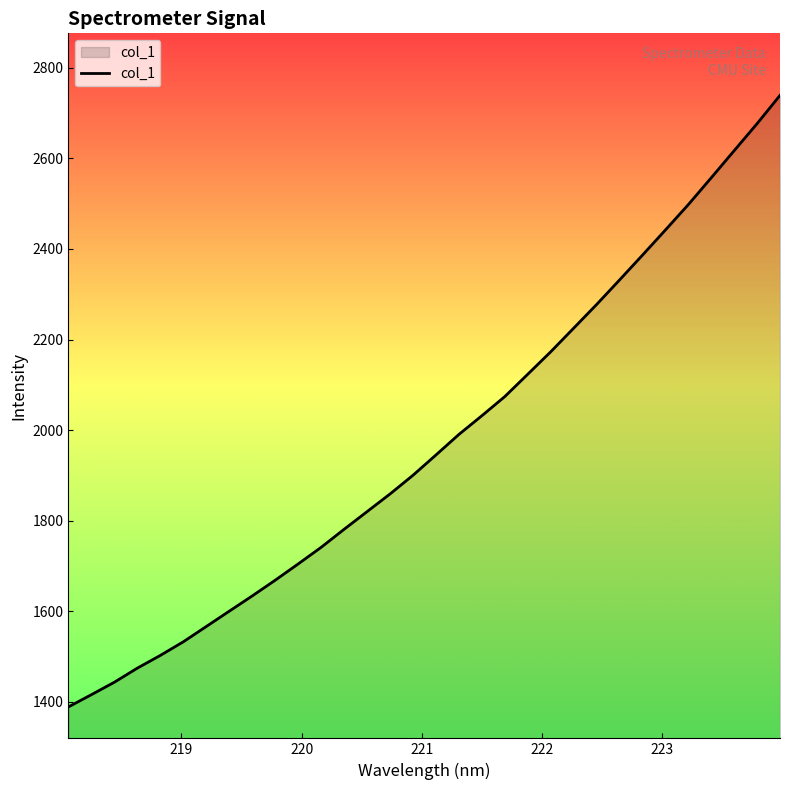

What is the difference between the maximum and minimum values?

1350.0